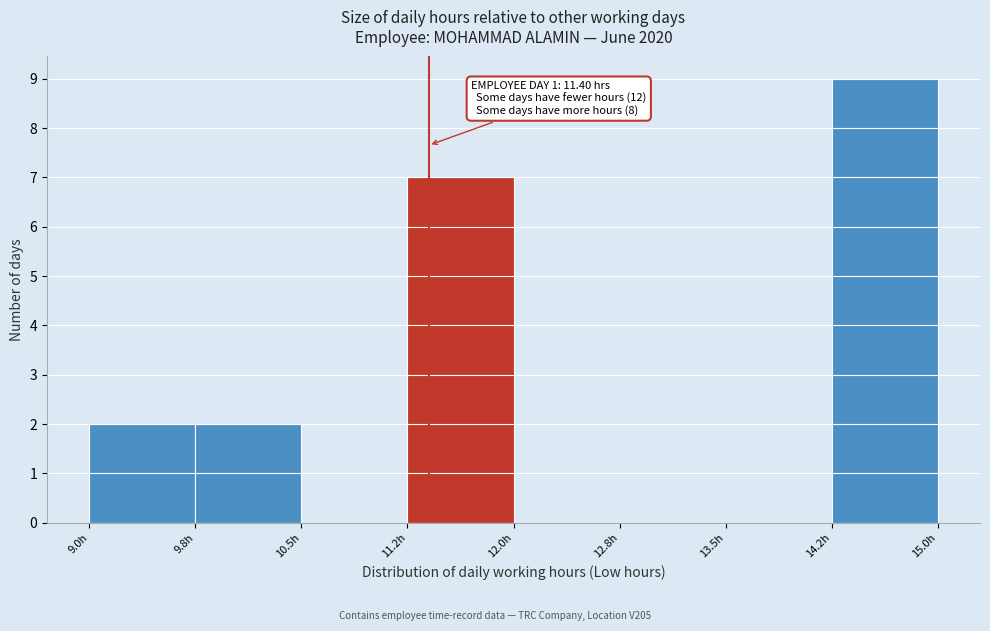

Which range on the x-axis has the tallest bar?

14.25 to 15.00